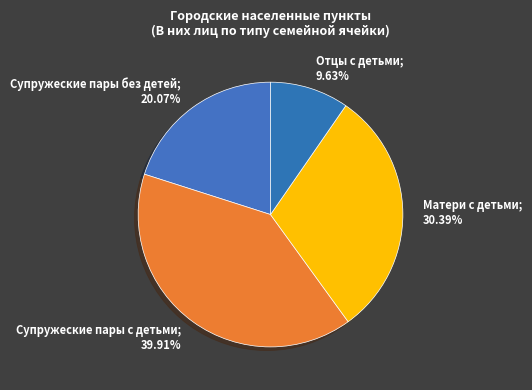

Rank the categories by value from lowest to highest.

Отцы с детьми, Супружеские пары без детей, Матери с детьми, Супружеские пары с детьми